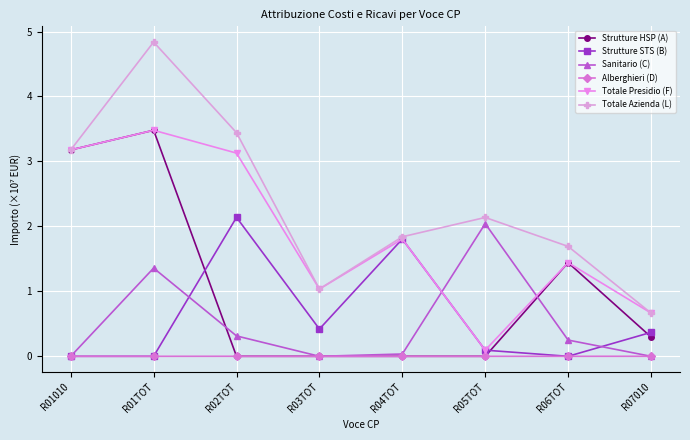

Which series has the largest total across all categories?

Totale Azienda (L)